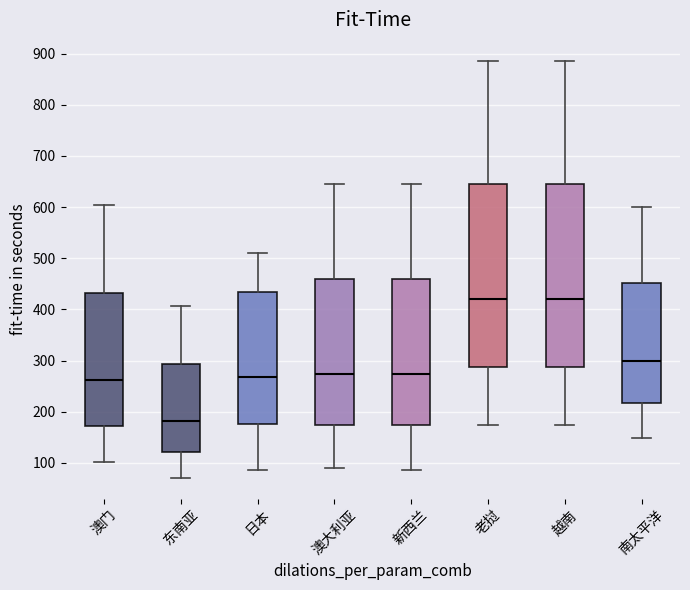

Reading left to right, read every box against the y-axis: the position of its median line, the range the box covers, and the ends of its whiskers. The values are not printed on the chart, so give them approximately, as read against the axis.

澳门: median 260, box 170 to 430, whiskers 100 to 600
东南亚: median 180, box 120 to 290, whiskers 70 to 410
日本: median 270, box 180 to 430, whiskers 90 to 510
澳大利亚: median 270, box 170 to 460, whiskers 90 to 640
新西兰: median 270, box 170 to 460, whiskers 90 to 640
老挝: median 420, box 290 to 650, whiskers 170 to 890
越南: median 420, box 290 to 650, whiskers 170 to 890
南太平洋: median 300, box 220 to 450, whiskers 150 to 600